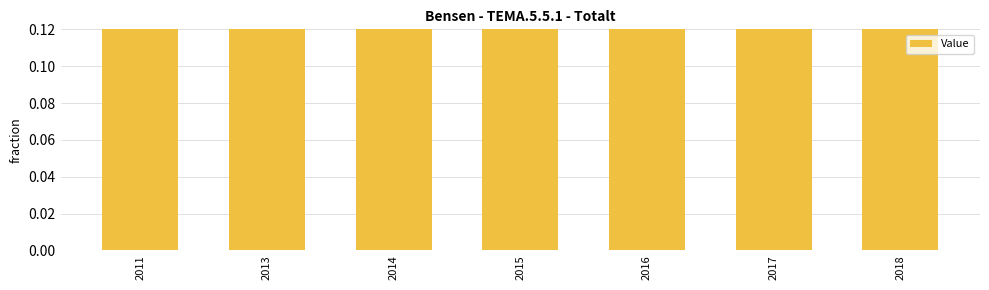

Are the bars horizontal?

No